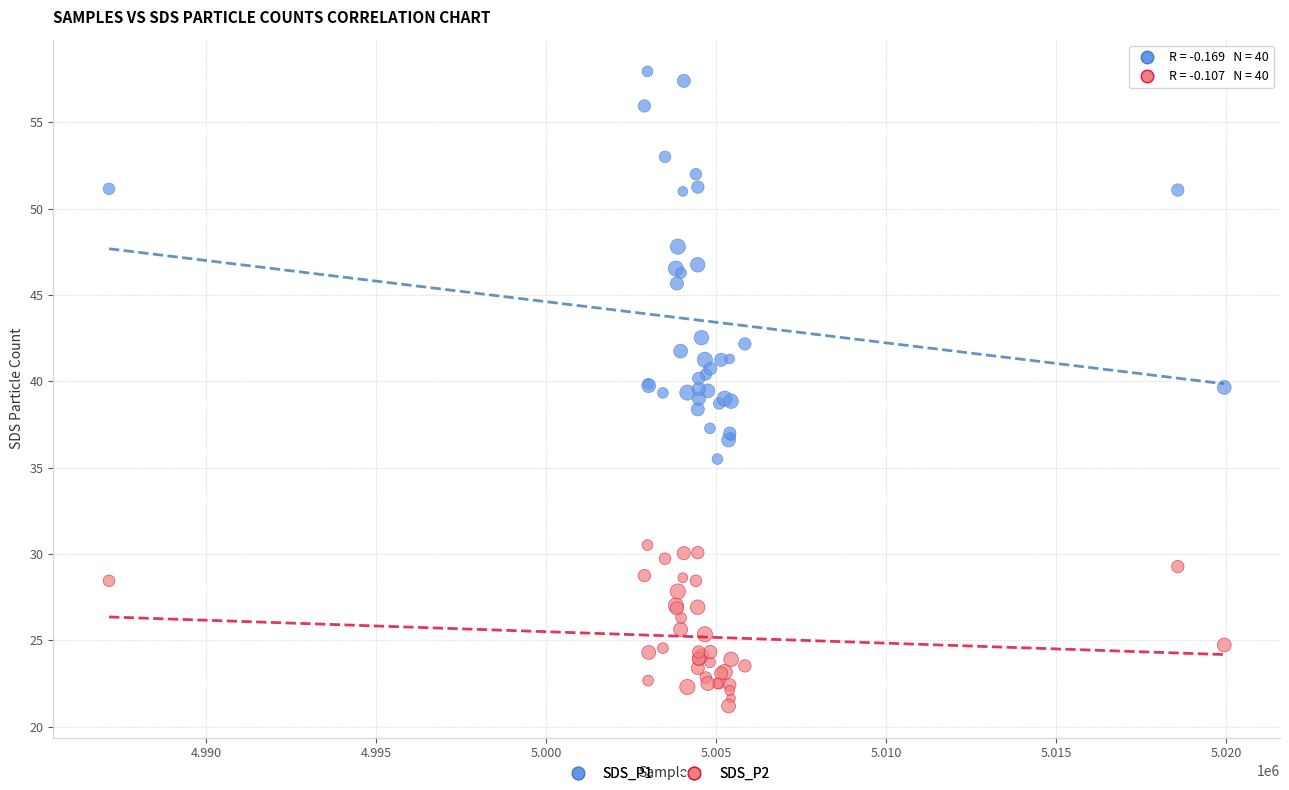

Which series reaches the maximum Y coordinate?

SDS_P1